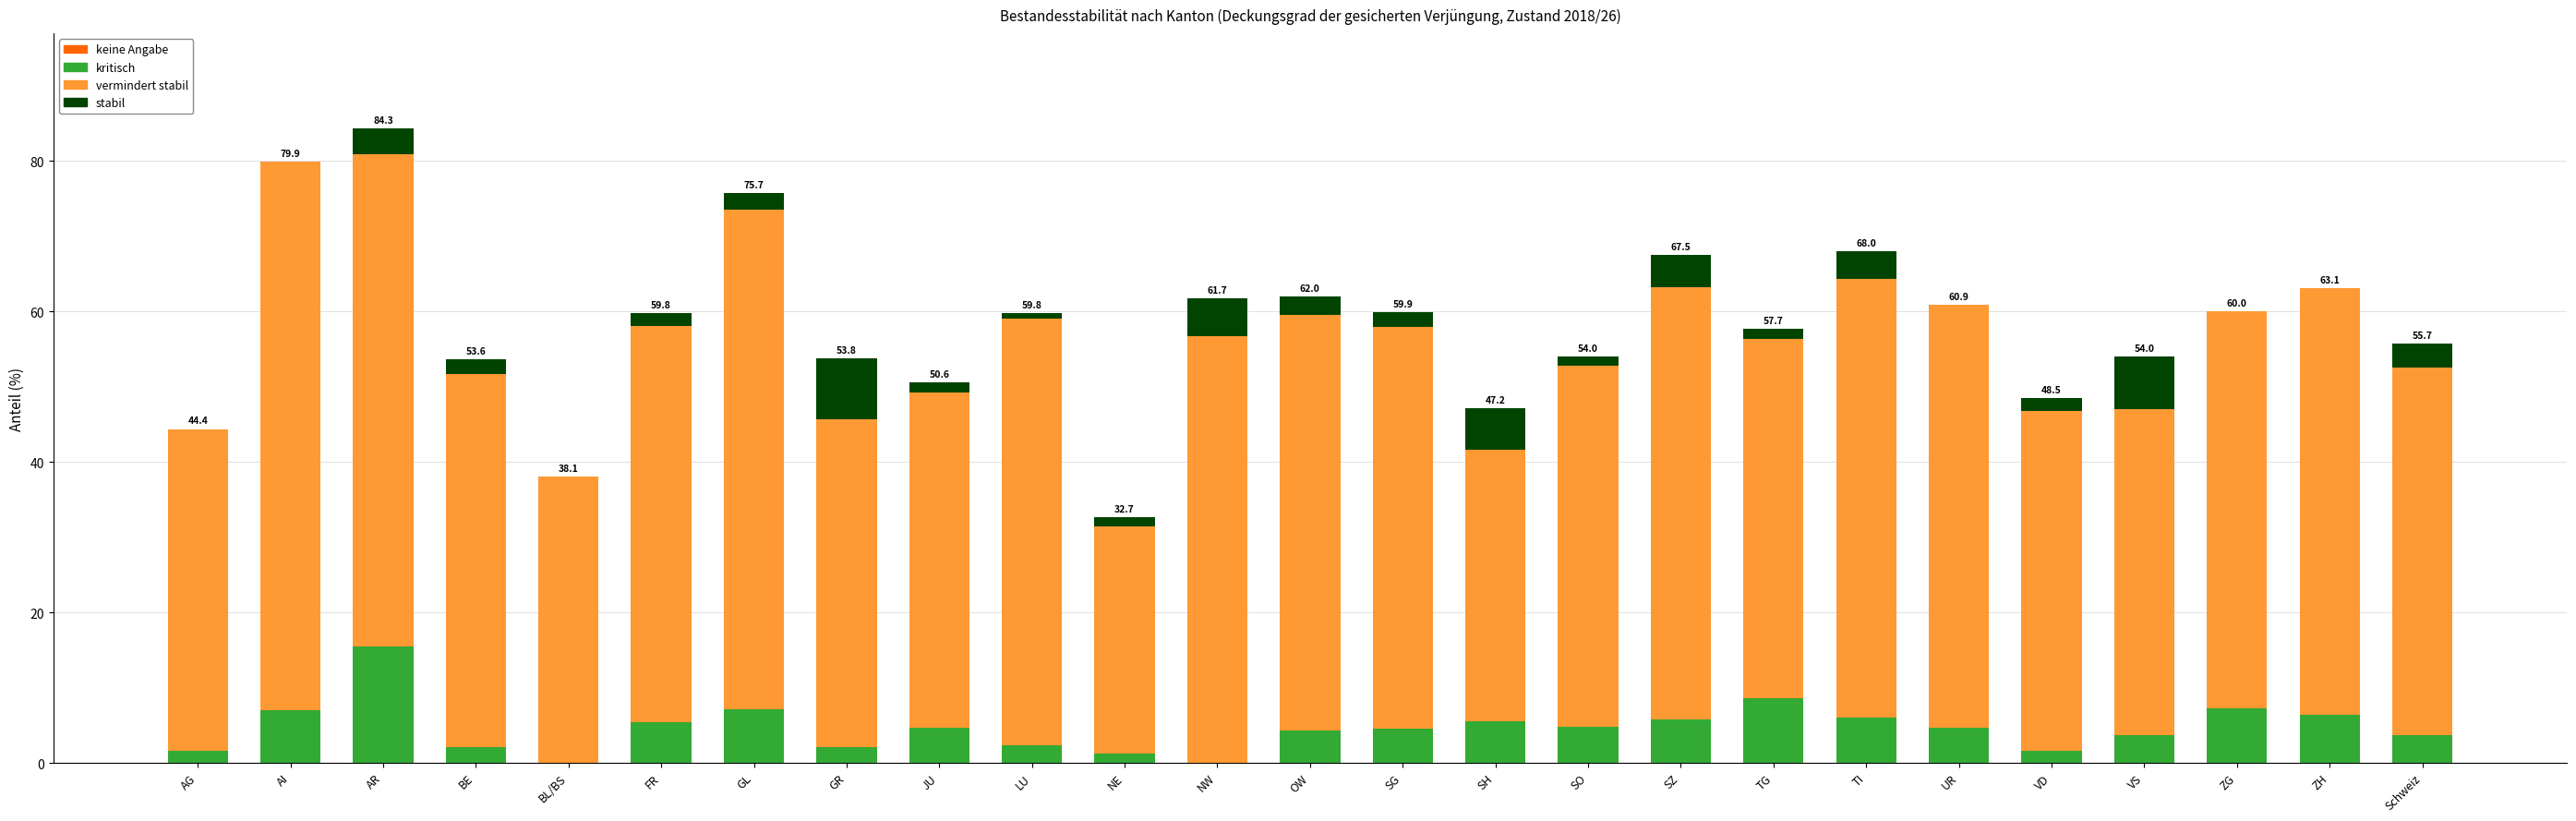

Does the chart contain stacked bars?

Yes